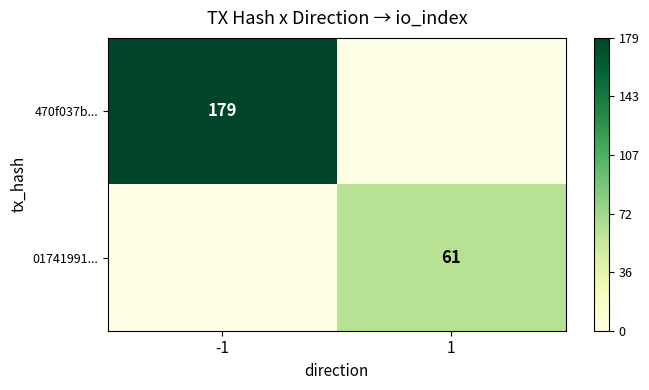

Between 1 and -1, which is larger?

-1